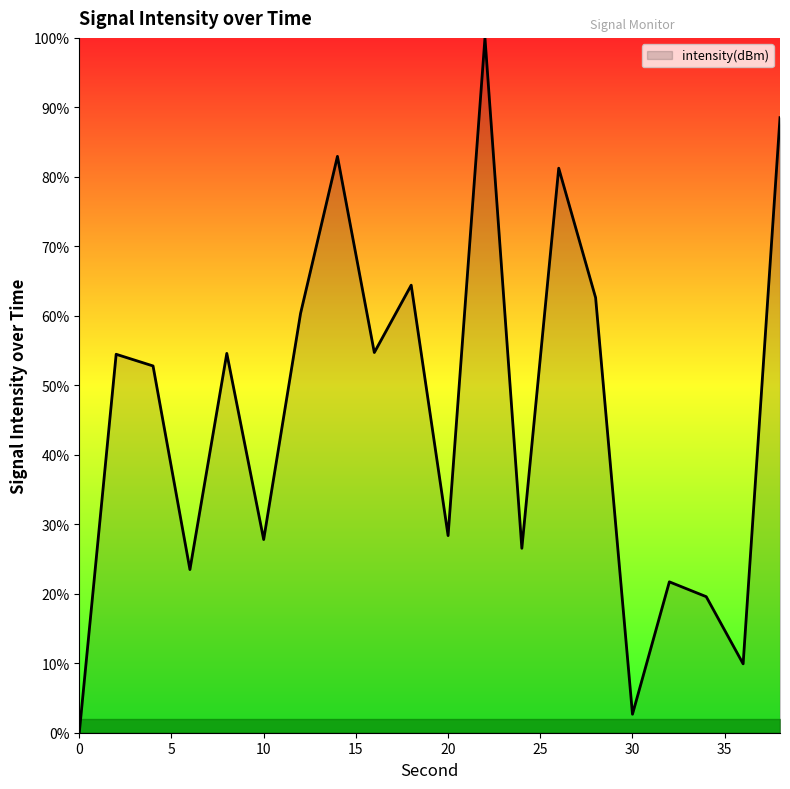

What is the maximum value shown in the chart?

100.0